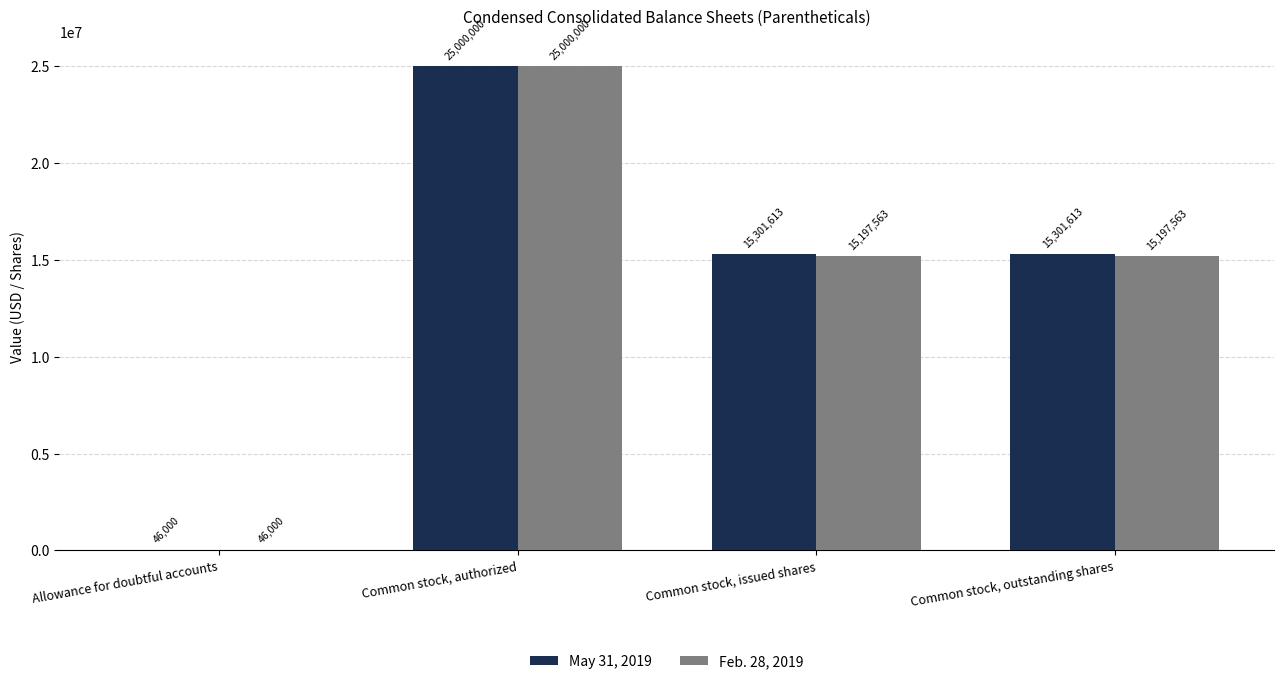

Is the value of May 31, 2019 at Common stock, issued shares greater than the value of Feb. 28, 2019 at Allowance for doubtful accounts?

Yes